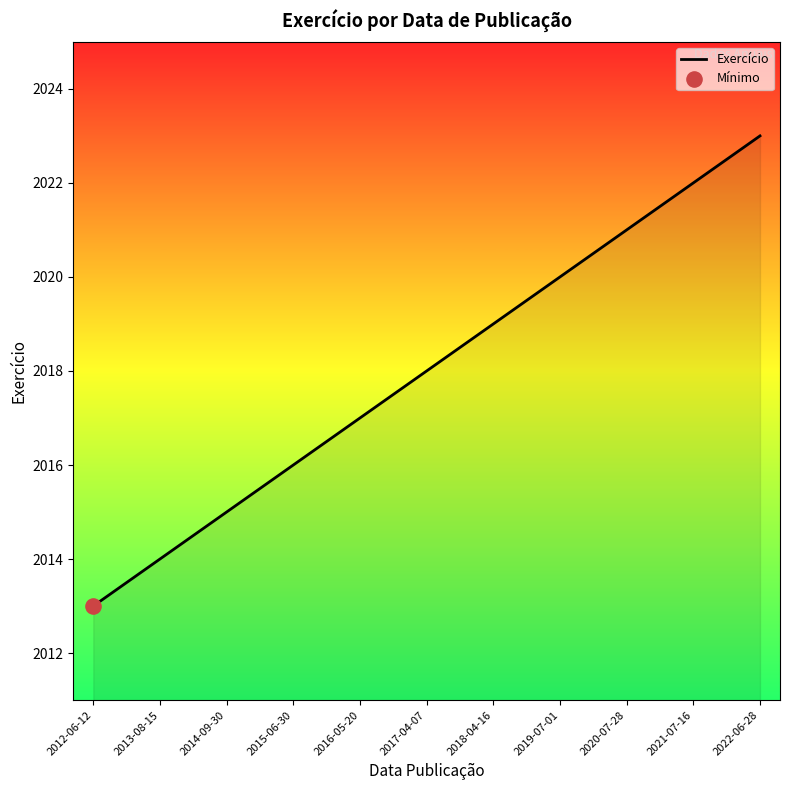

What is the change in value from 2019-07-01 to 2020-07-28?

+1